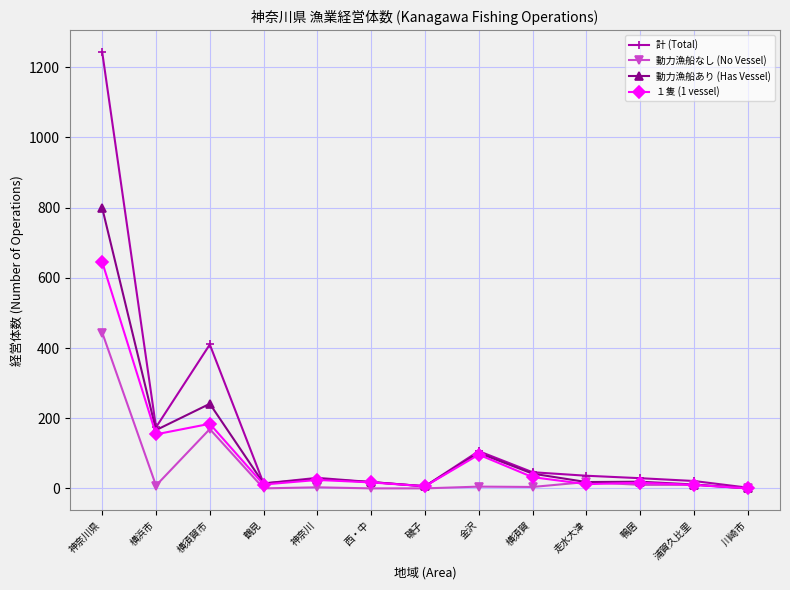

Rank the series by their average value, from lowest to highest.

動力漁船なし (No Vessel), １隻 (1 vessel), 動力漁船あり (Has Vessel), 計 (Total)